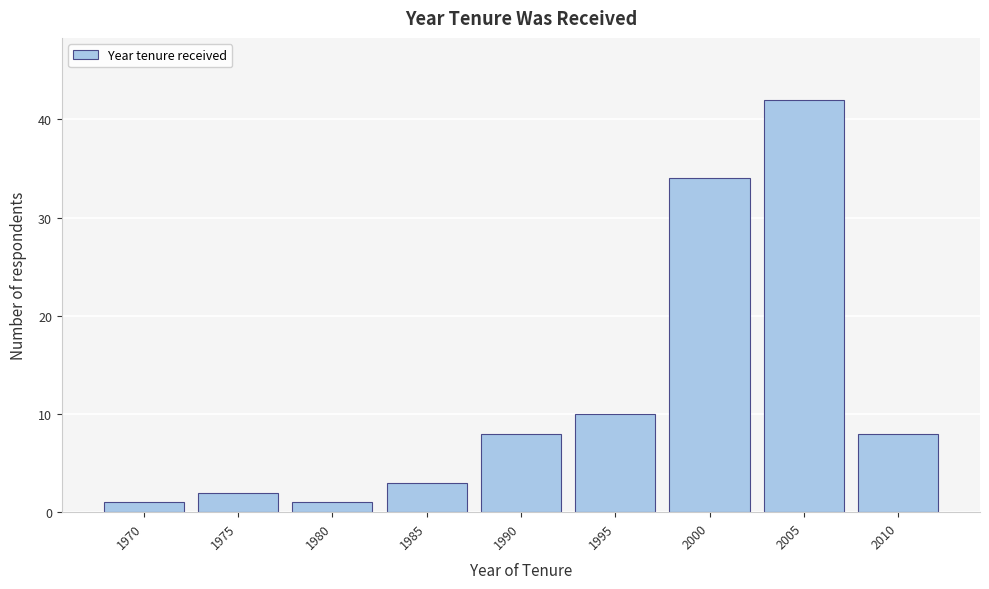

Reading left to right, list all the values displayed in this chart.

1	2	1	3	8	10	34	42	8